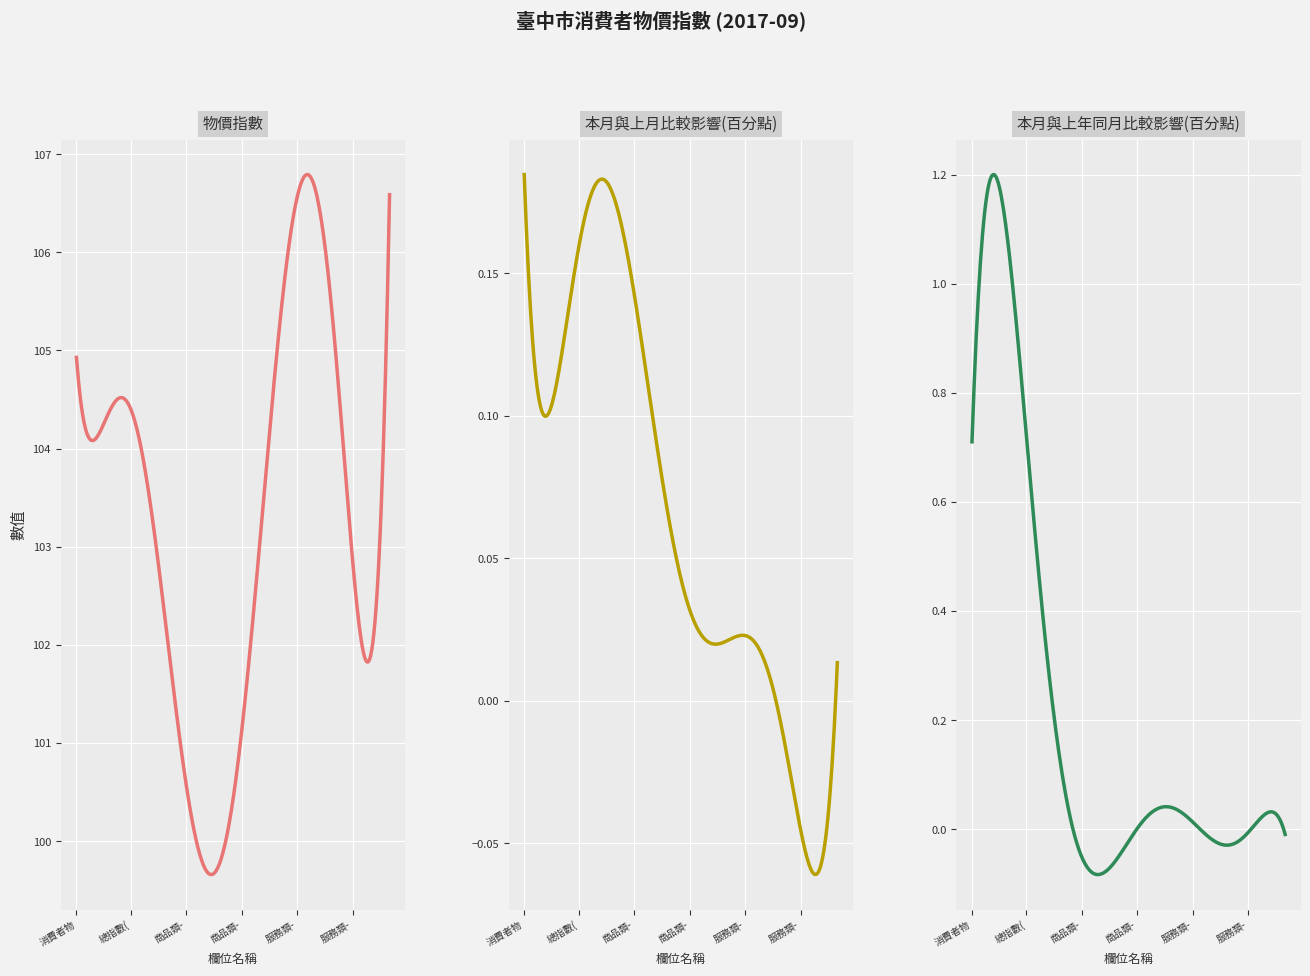

At which category is the sum across all series the highest?

服務類-外食費